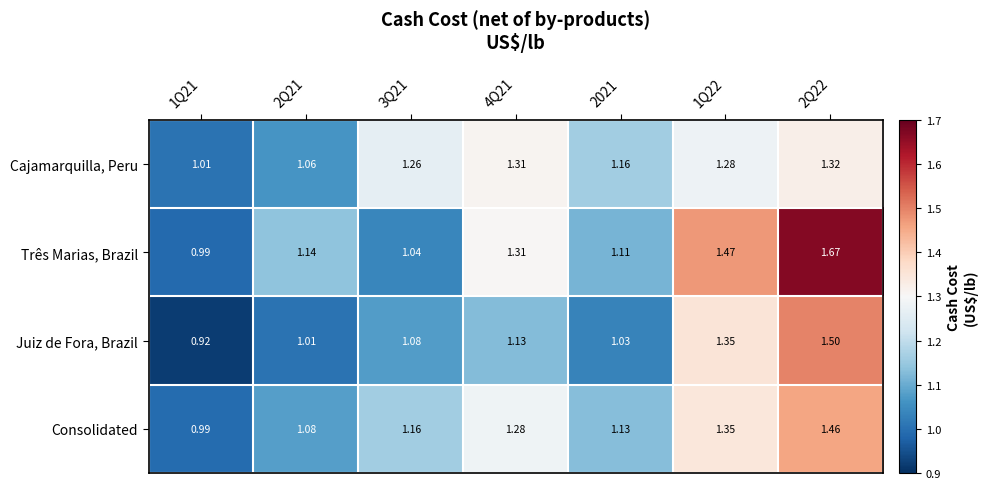

Is the value of Três Marias, Brazil at 2Q21 greater than the value of Consolidated at 2Q22?

No